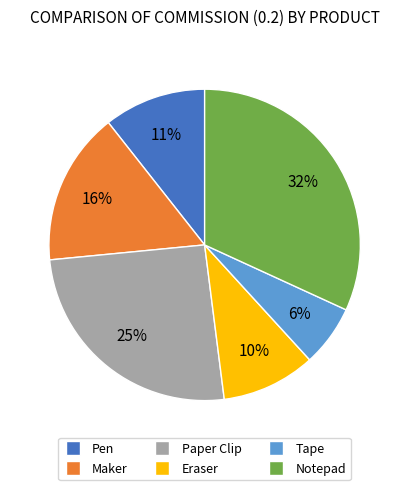

The Notepad slice represents 24% of the pie. True or false?

False